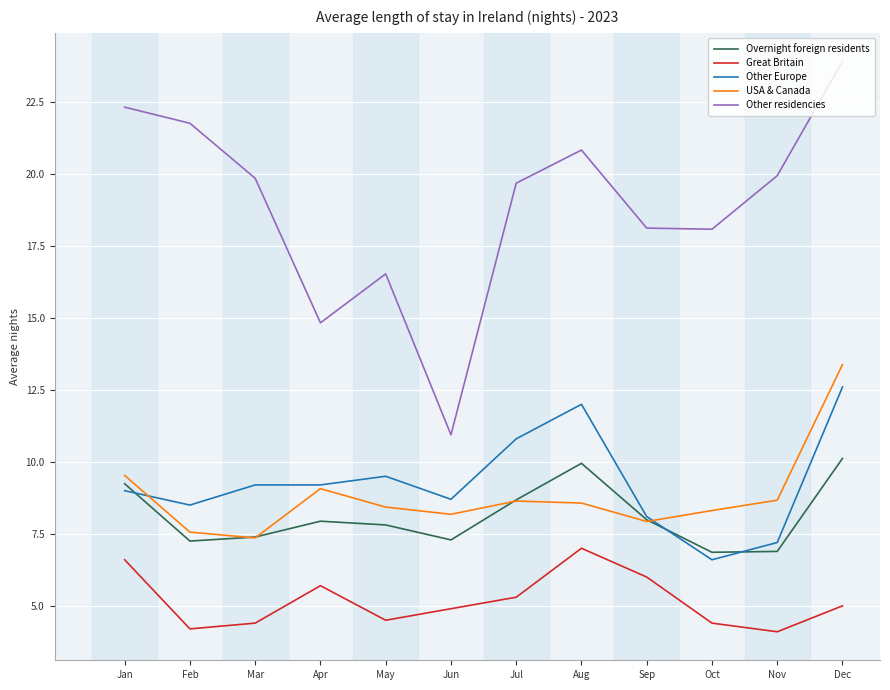

Which series has the largest range (max minus min)?

Other residencies